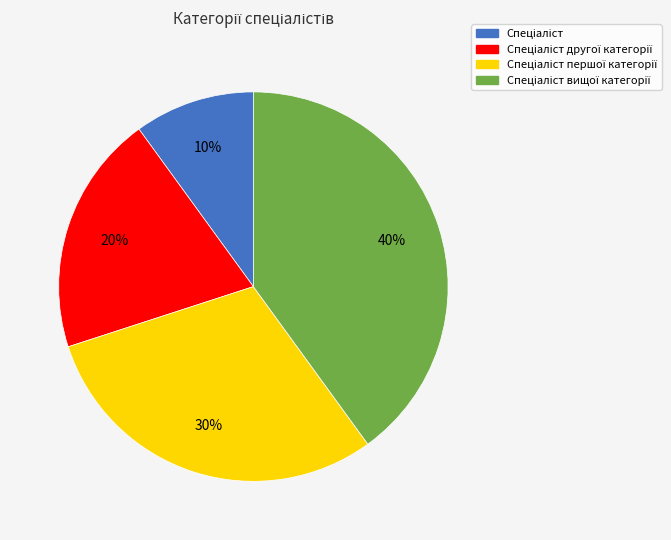

To the nearest percent, what is the average slice percentage?

25%